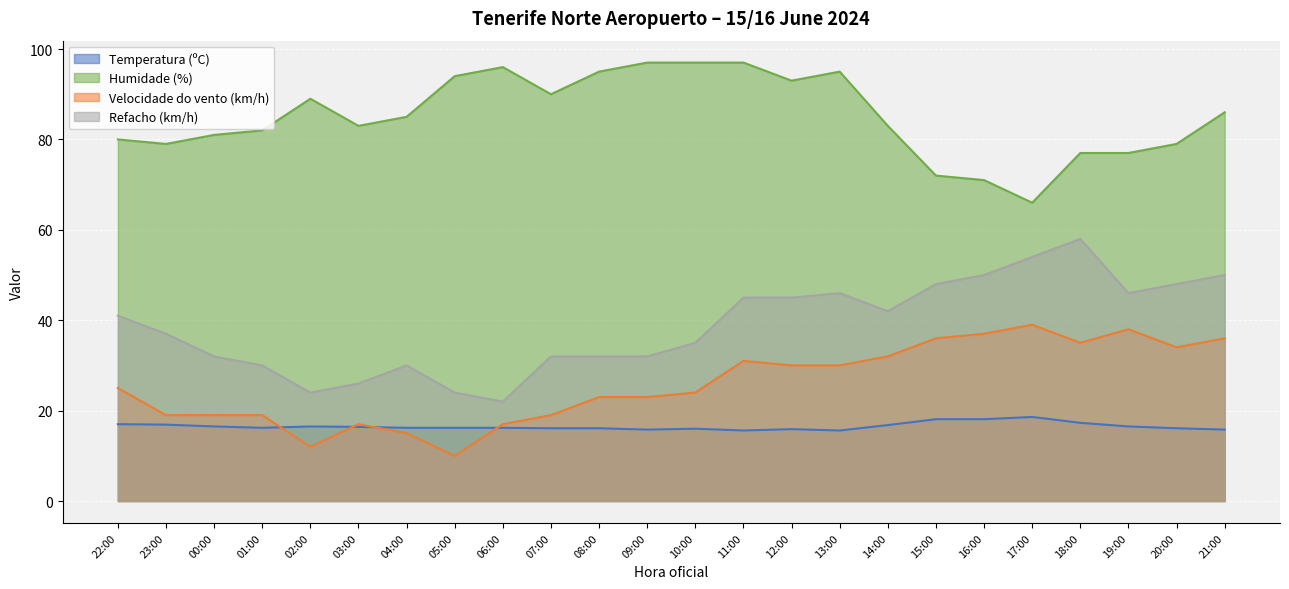

What is the average value of the Humidade (%) series?

85.2